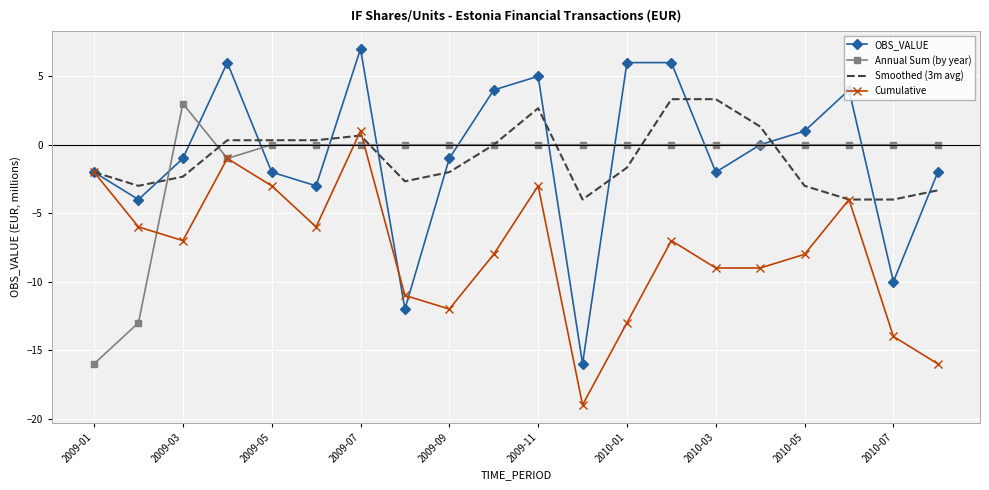

Which series has the largest range (max minus min)?

OBS_VALUE